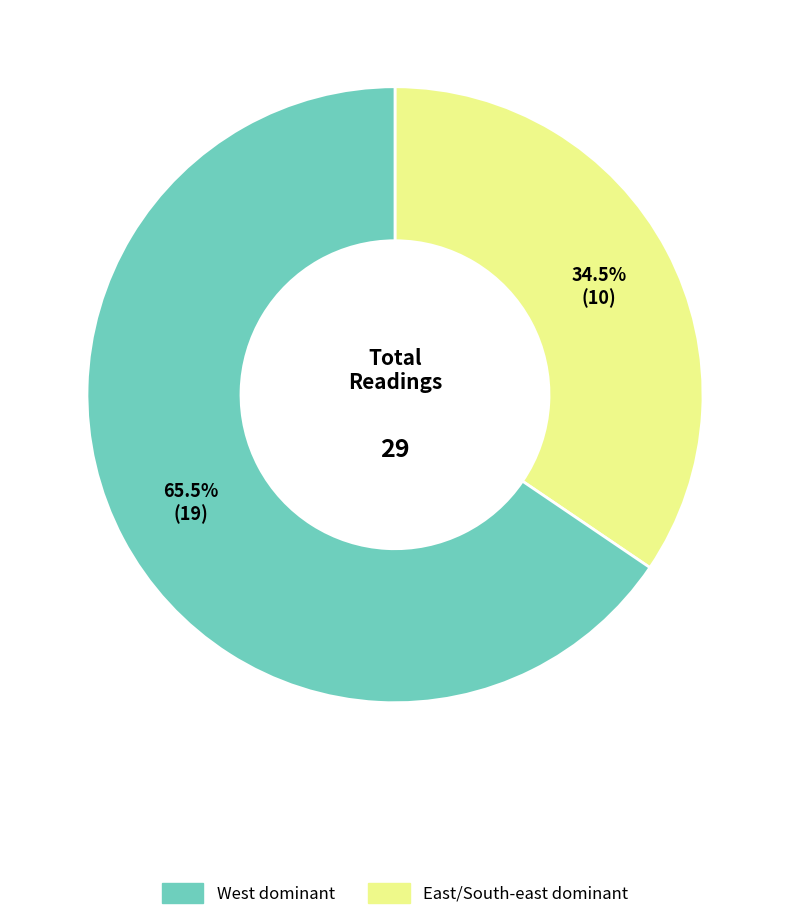

Is there any slice that represents more than half of the pie?

Yes